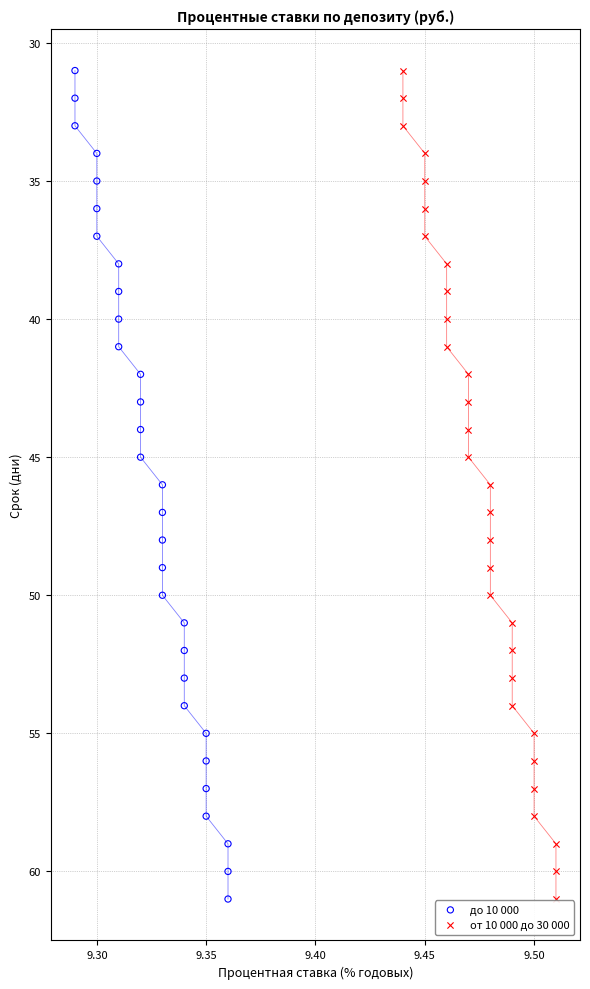

What are all the series names shown in the legend?

до 10 000, от 10 000 до 30 000